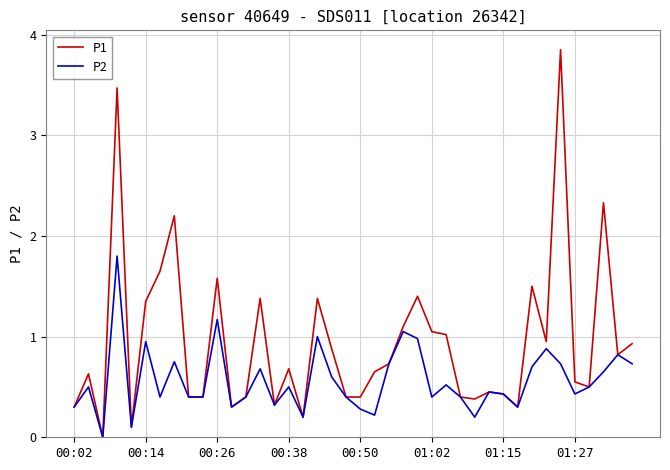

Which series has the widest spread of values?

P1